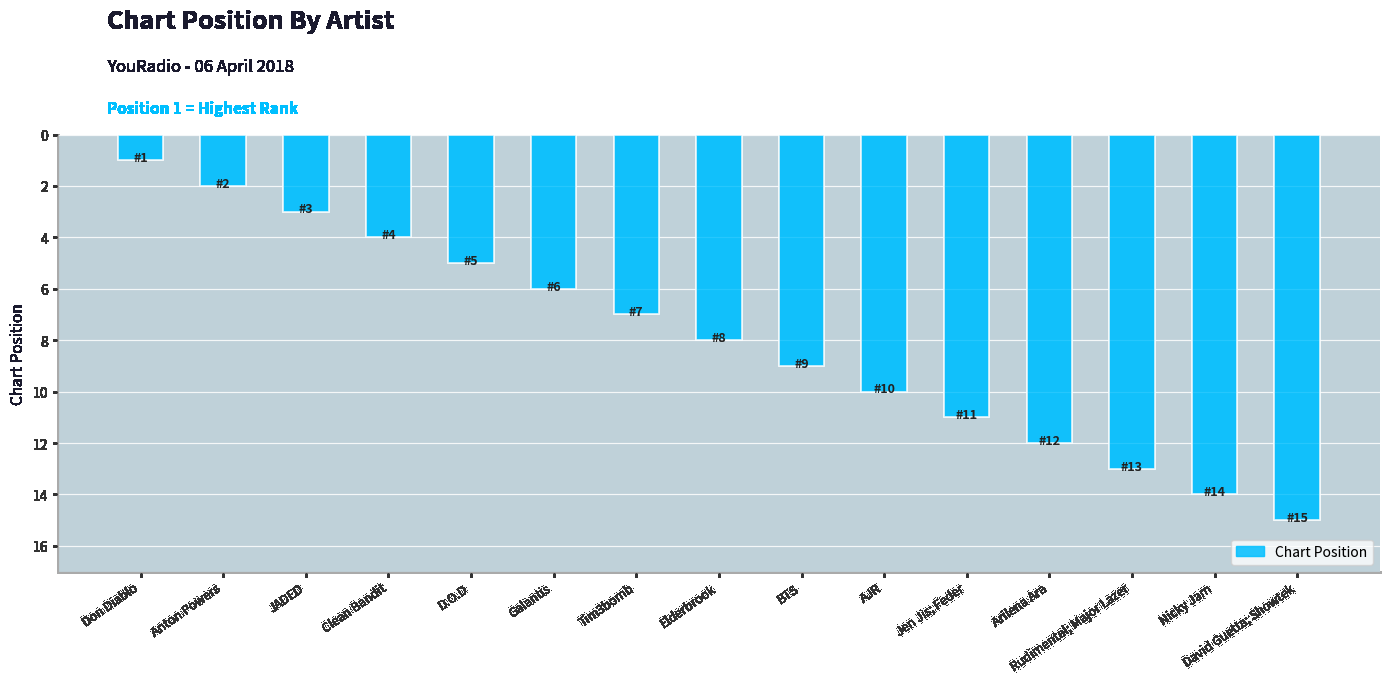

List the labels in order of value, smallest first.

Don Diablo, Anton Powers, JADED, Clean Bandit, D.O.D, Galantis, Tim3bomb, Elderbrook, BTS, AJR, Jen Jis; Feder, Arilena Ara, Rudimental; Major Lazer, Nicky Jam, David Guetta; Showtek